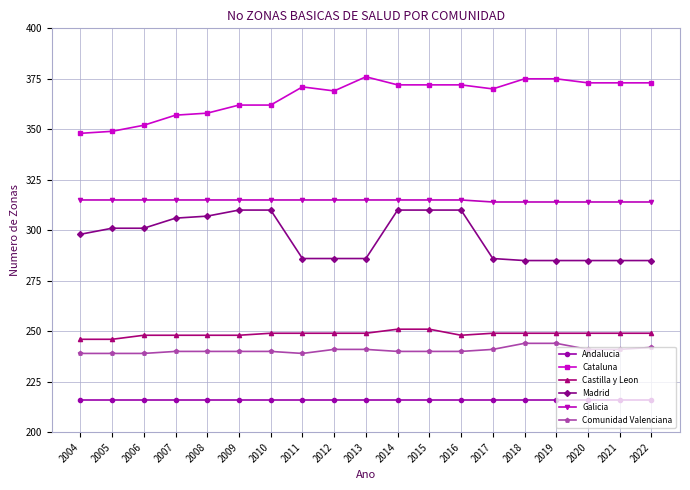

True or false: Comunidad Valenciana has a value of 151 at 2020.

False